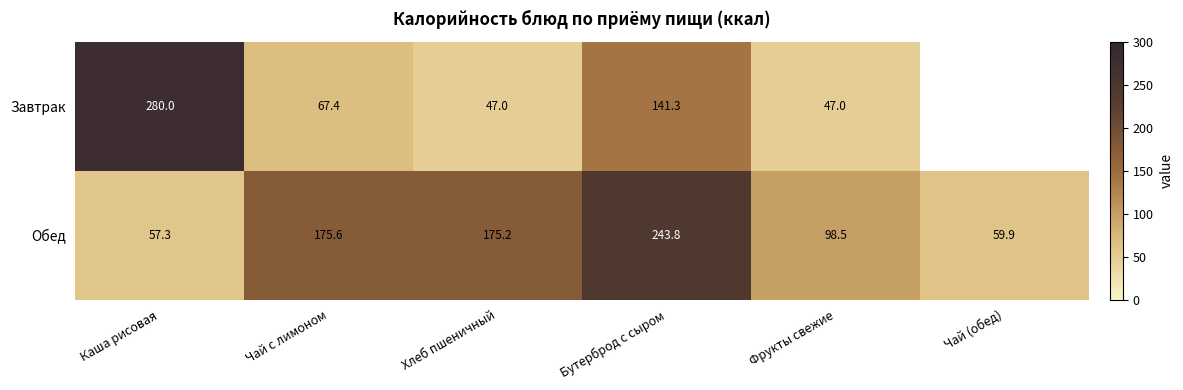

The value of Обед at Каша рисовая is 34.8. True or false?

False